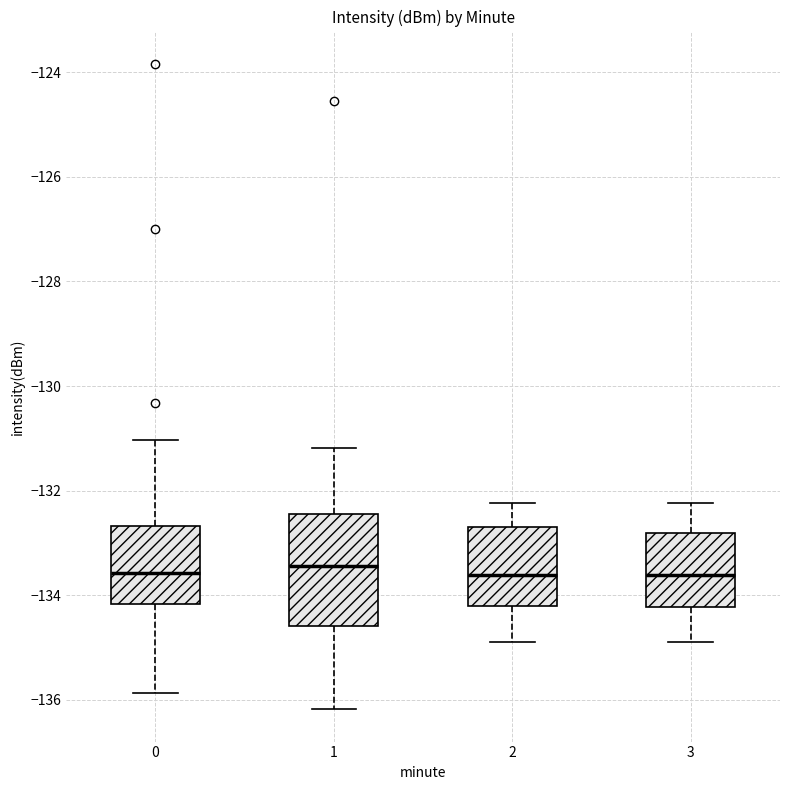

Where does the lower whisker of the box at x = 2 end on the y-axis? The values are not printed on the chart, so give them approximately, as read against the axis.

-134.8